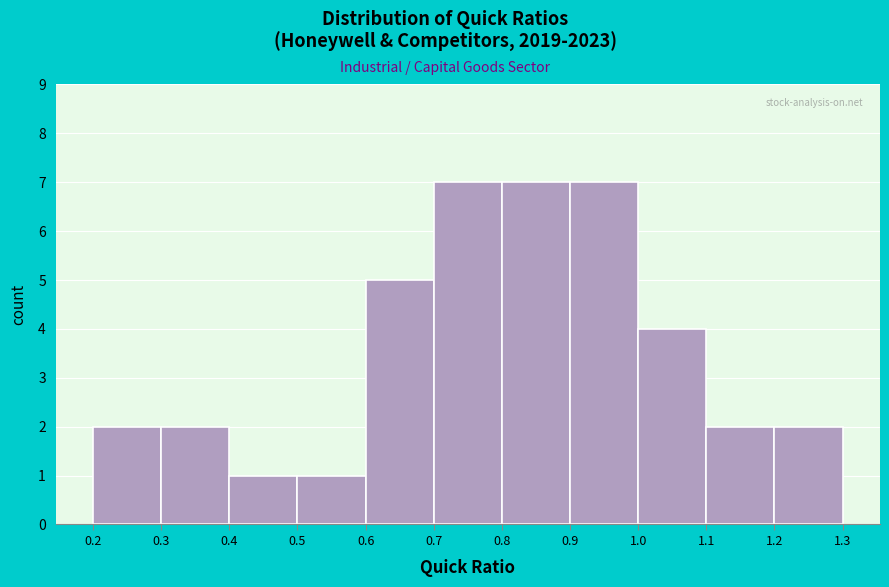

Reading left to right, transcribe this chart: for each bar, give the range it covers on the x-axis and its height. The values are not printed on the chart, so give them approximately, as read against the axis.

0.2 to 0.3: 2
0.3 to 0.4: 2
0.4 to 0.5: 1
0.5 to 0.6: 1
0.6 to 0.7: 5
0.7 to 0.8: 7
0.8 to 0.9: 7
0.9 to 1.0: 7
1.0 to 1.1: 4
1.1 to 1.2: 2
1.2 to 1.3: 2